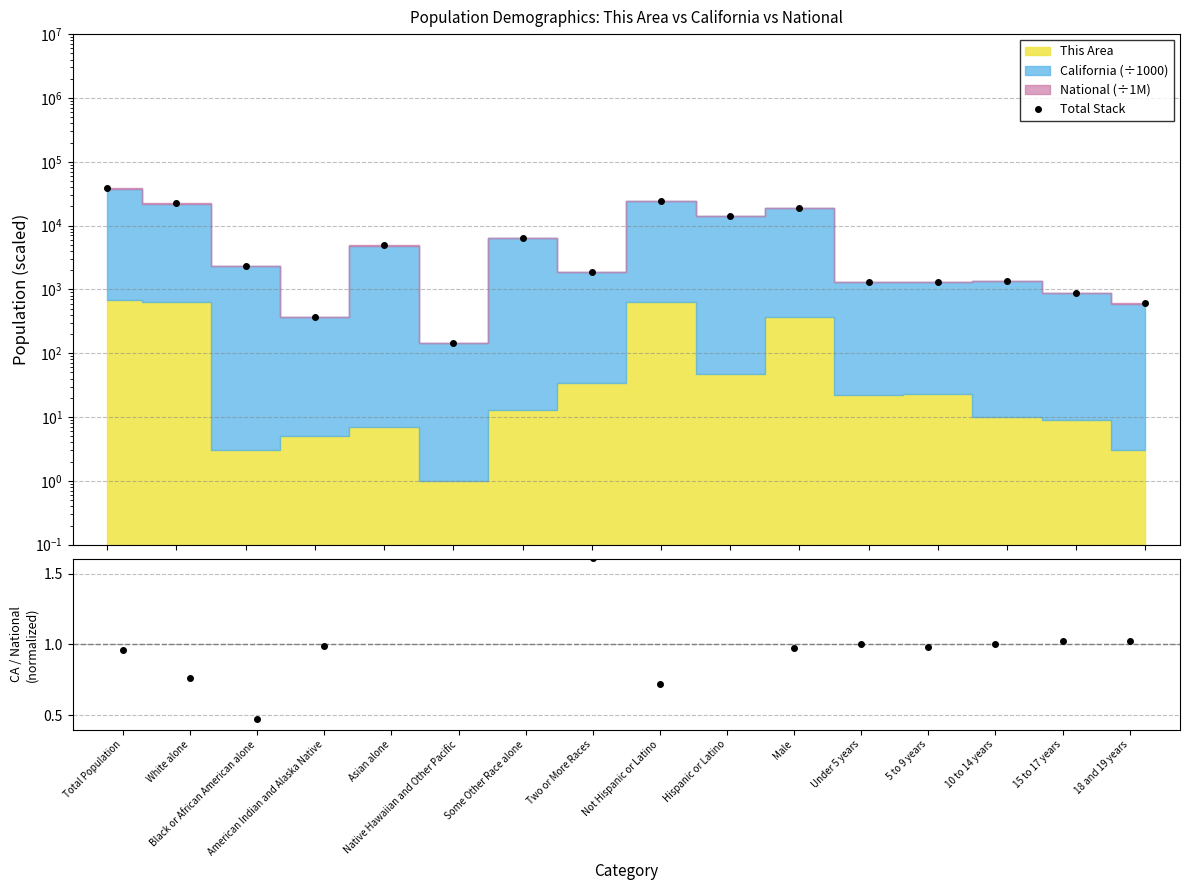

Between American Indian and Alaska Native and Native Hawaiian and Other Pacific, which is larger?

American Indian and Alaska Native